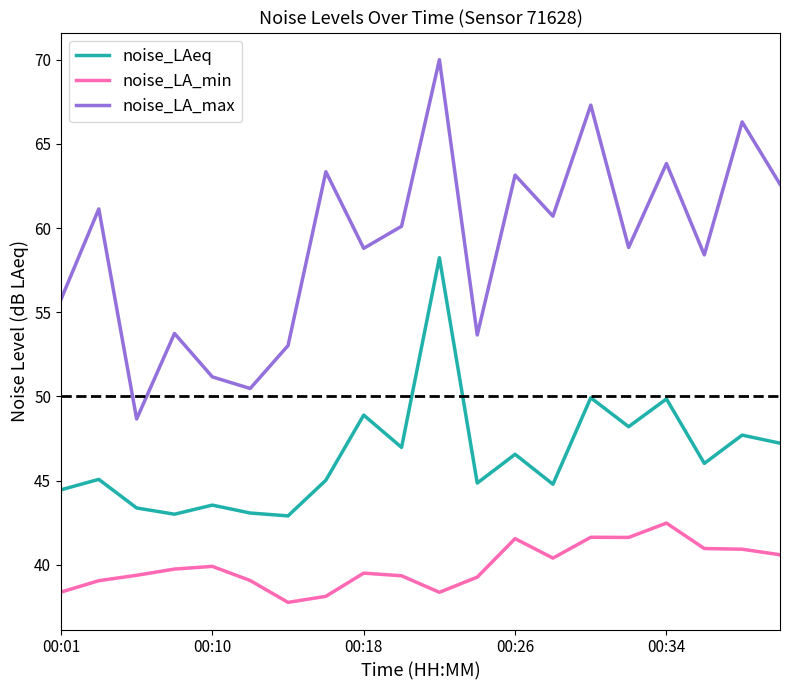

How many values in the noise_LA_max series are below 60?

10